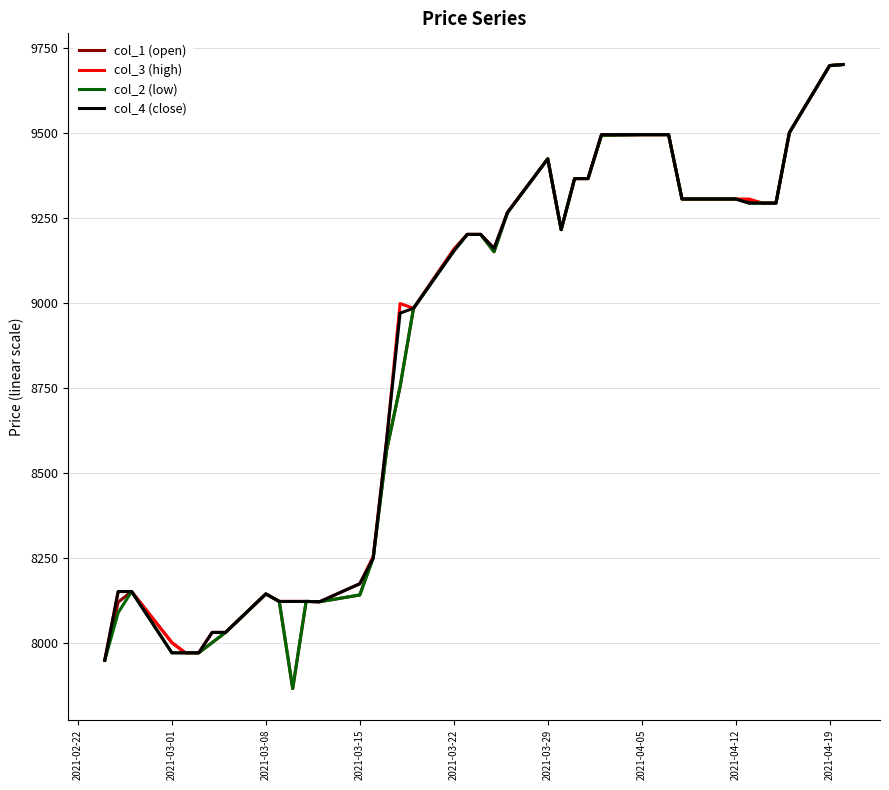

What is the maximum value for col_4 (close)?

9700